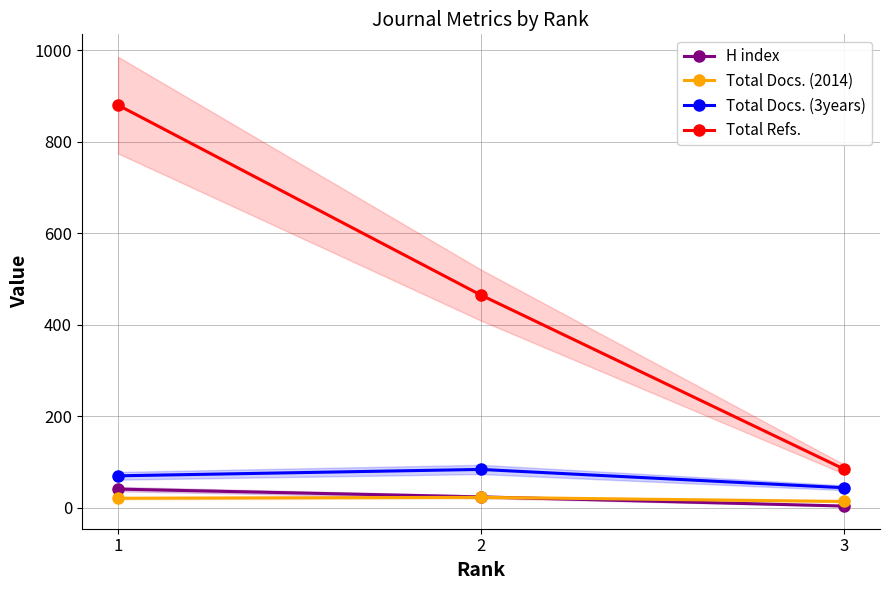

What is the difference between the maximum and minimum values in the Total Docs. (2014) series?

9